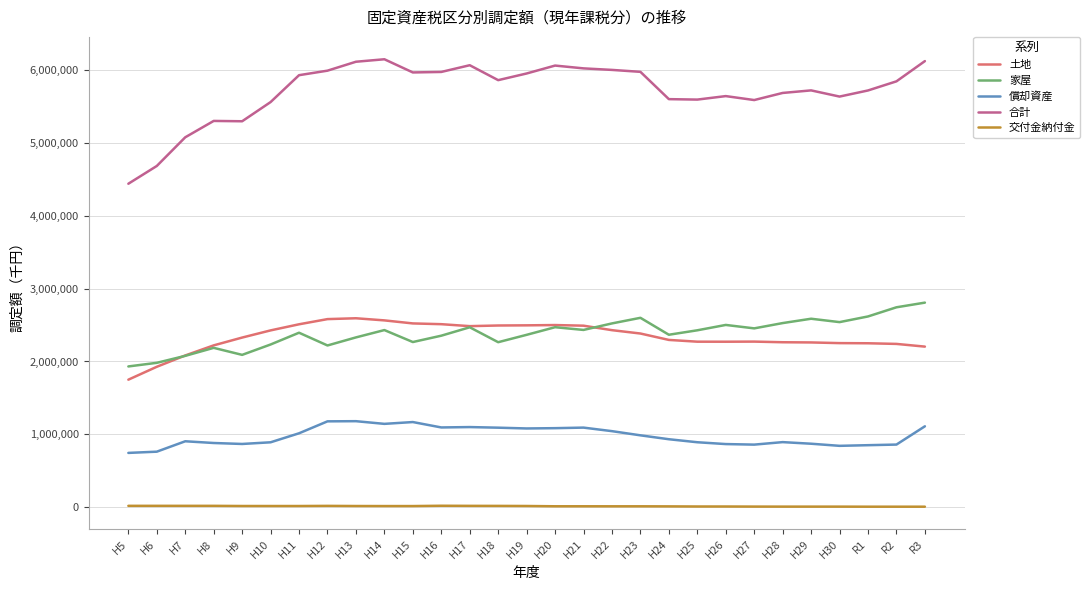

True or false: 交付金納付金 and 土地 cross at least once.

False